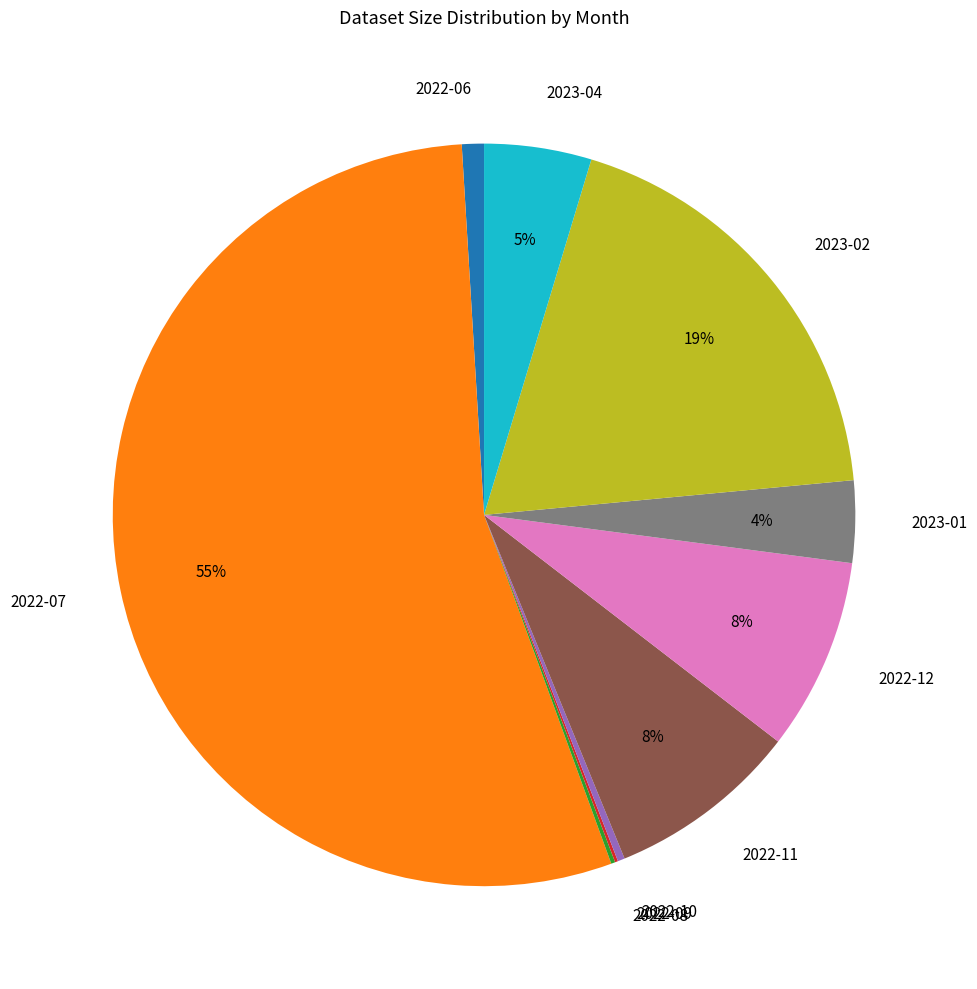

True or false: 2022-12 accounts for 1% of the total.

False